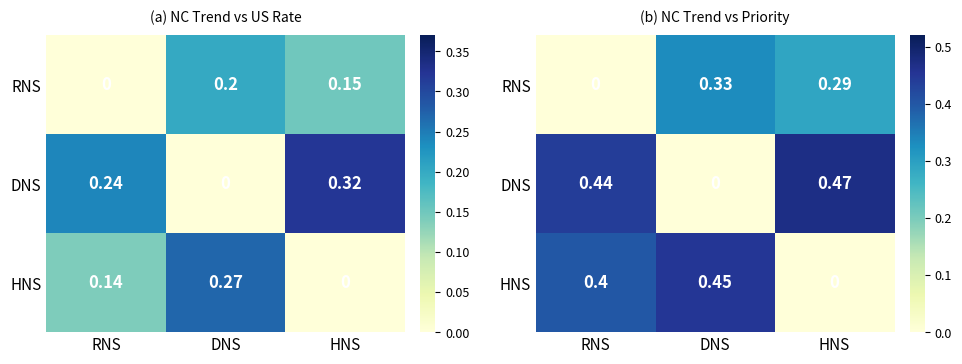

True or false: DNS has a value of 0.3 at DNS.

False